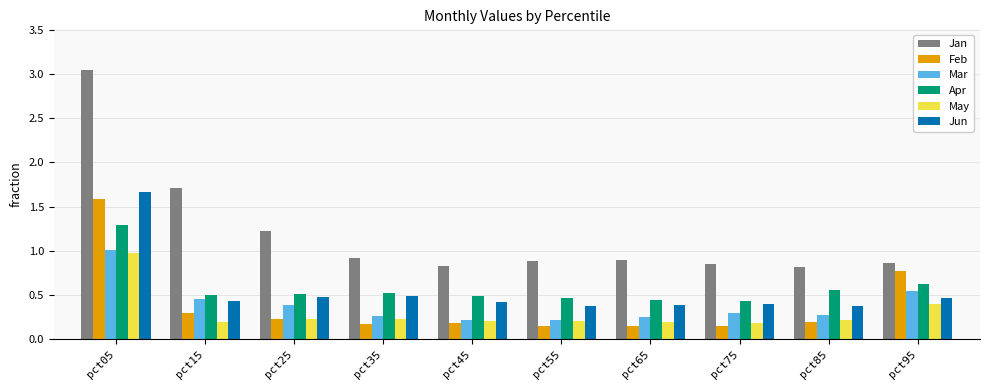

What is the difference between the Feb values at pct35 and pct05?

1.4